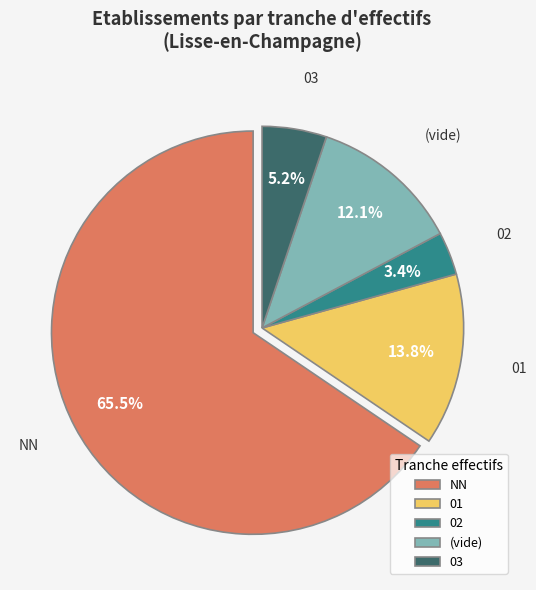

What is the largest slice in the pie chart?

NN